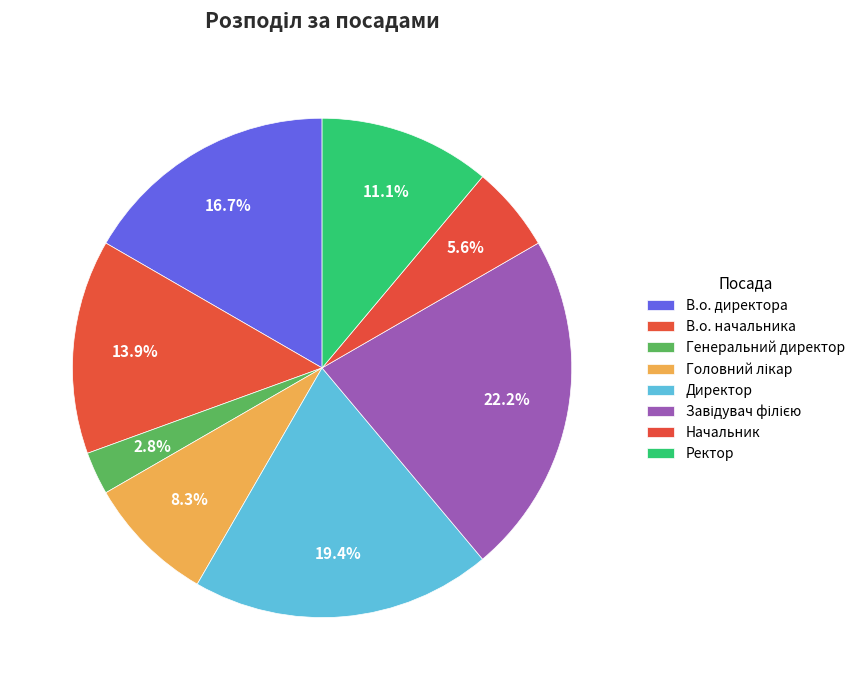

To the nearest percent, what is the difference between the largest and smallest slice percentages?

19%